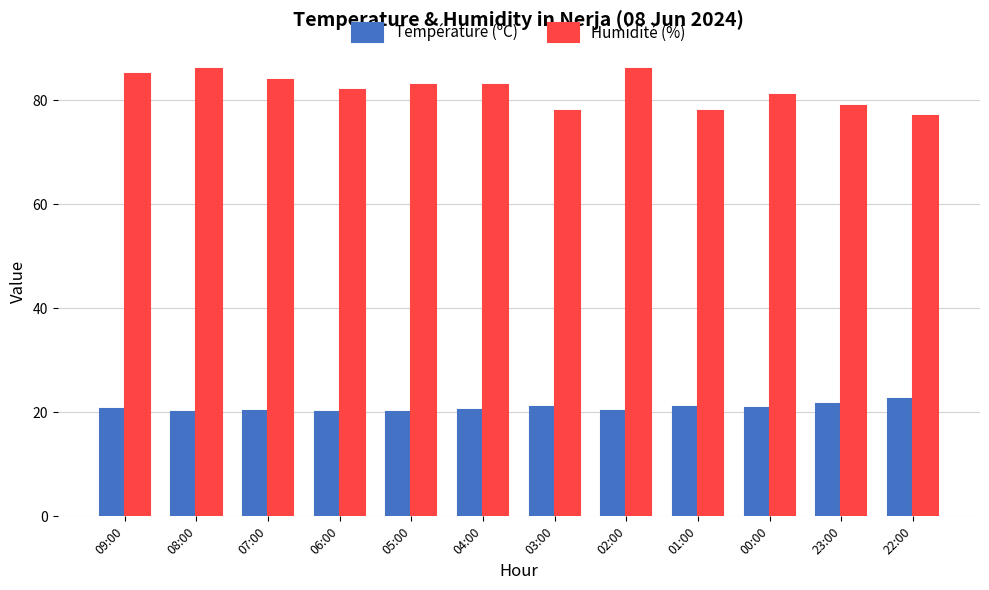

List the series in order of their peak value, lowest first.

Température (ºC), Humidité (%)